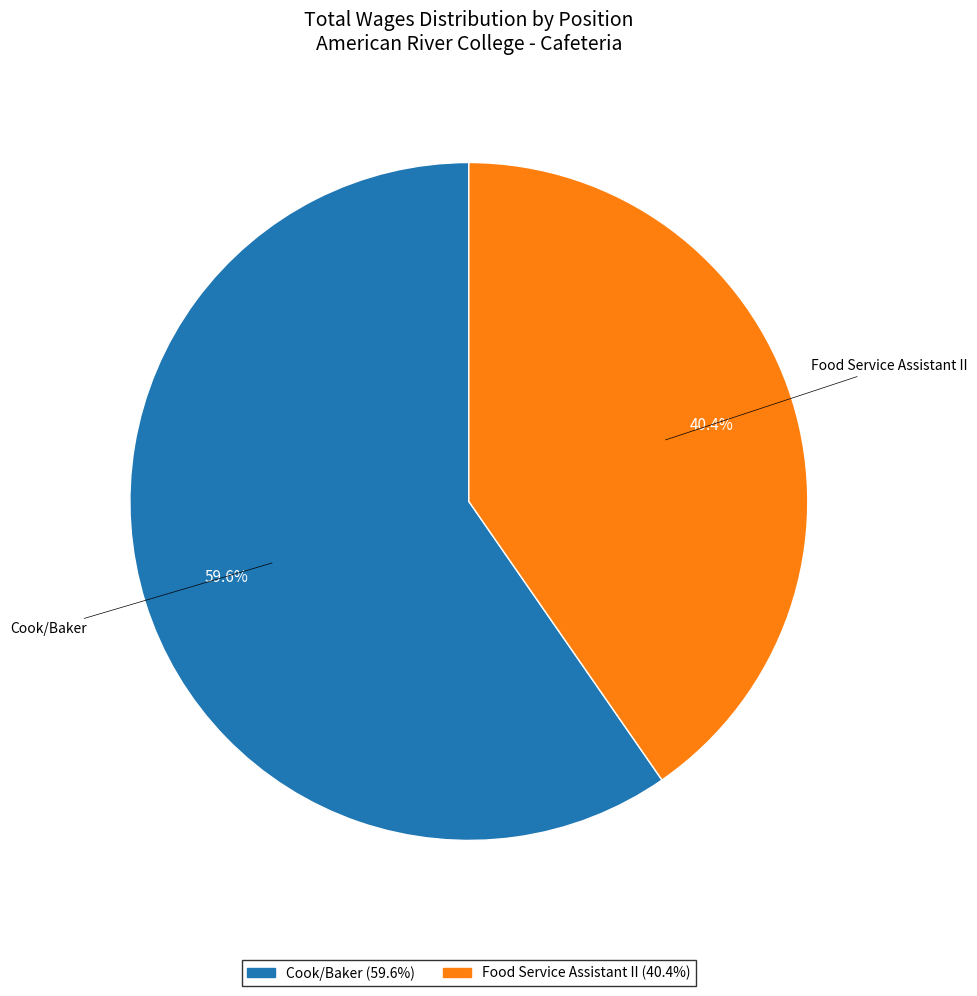

True or false: Food Service Assistant II accounts for 40% of the total.

True